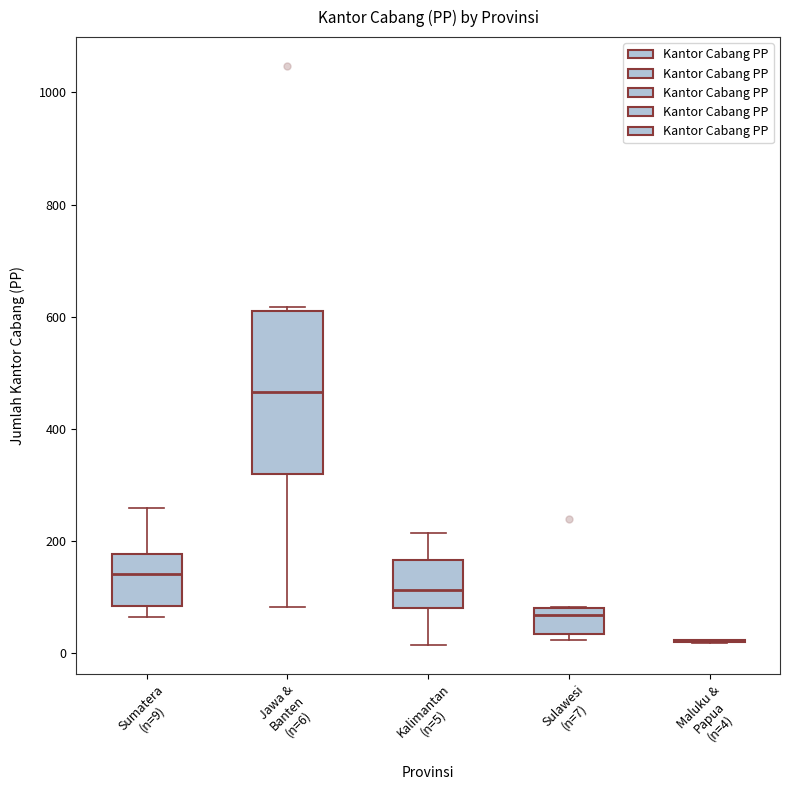

Reading left to right, read every box against the y-axis: the position of its median line, the range the box covers, and the ends of its whiskers. The values are not printed on the chart, so give them approximately, as read against the axis.

Sumatera (n=9): median 140, box 80 to 180, whiskers 60 to 260
Jawa & Banten (n=6): median 460, box 320 to 620, whiskers 80 to 620 (just above the box's upper edge)
Kalimantan (n=5): median 120, box 80 to 160, whiskers 20 to 220
Sulawesi (n=7): median 60, box 40 to 80, whiskers 20 to 80
Maluku & Papua (n=4): box collapsed to a line at 20, whiskers 20 to 20